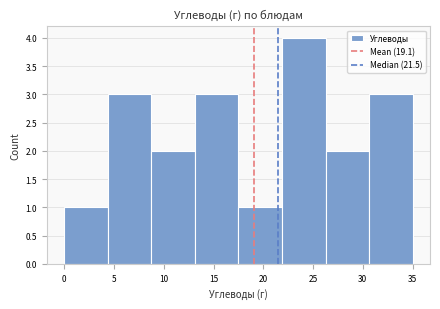

Over which range of the x-axis is the bar tallest?

22.0 to 26.5